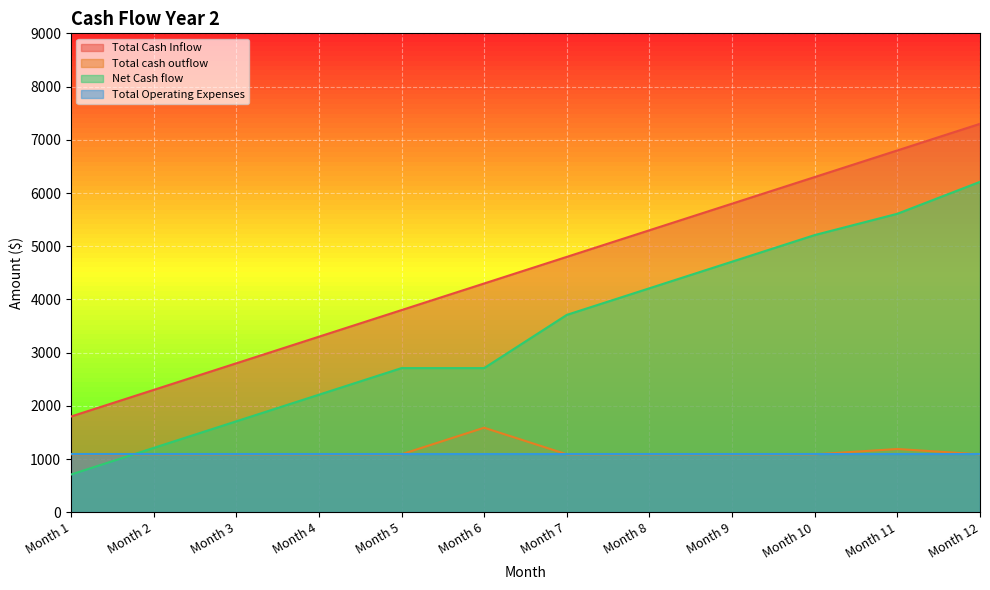

At which label does Total Cash Inflow first exceed 4800?

Month 8